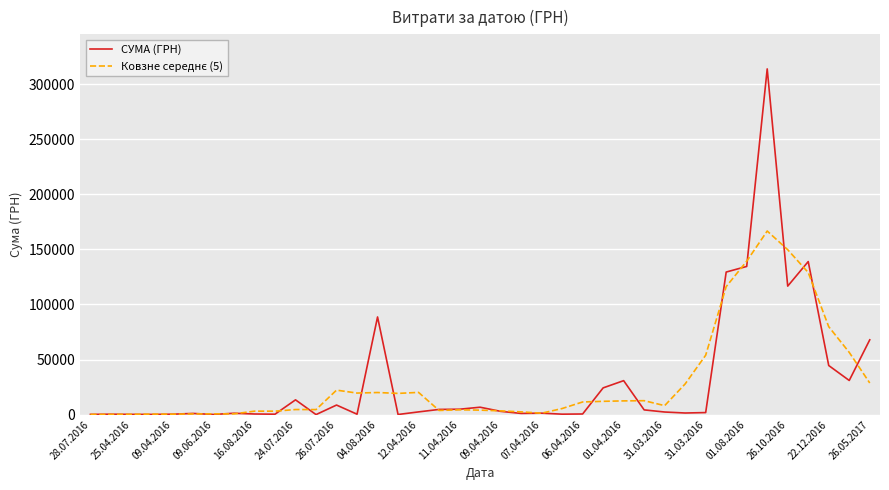

At how many categories does at least one series exceed 34602?

10